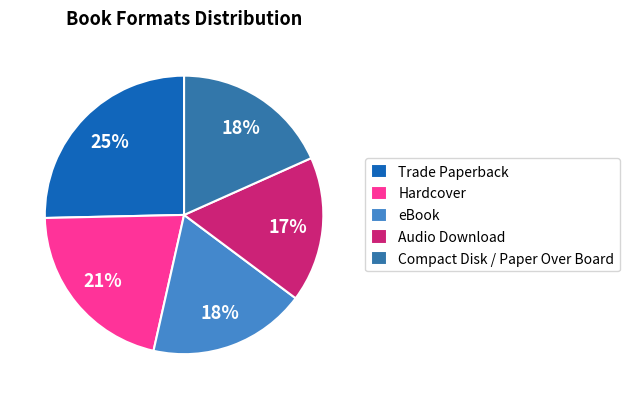

The Compact Disk / Paper Over Board slice represents 18% of the pie. True or false?

True